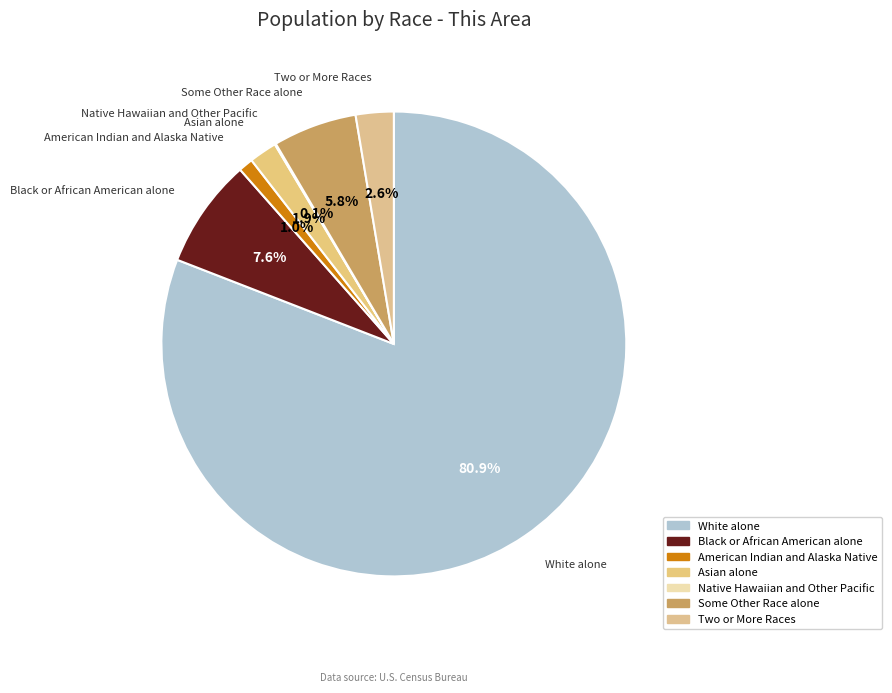

To the nearest percent, what percentage of the pie is Black or African American alone?

8%